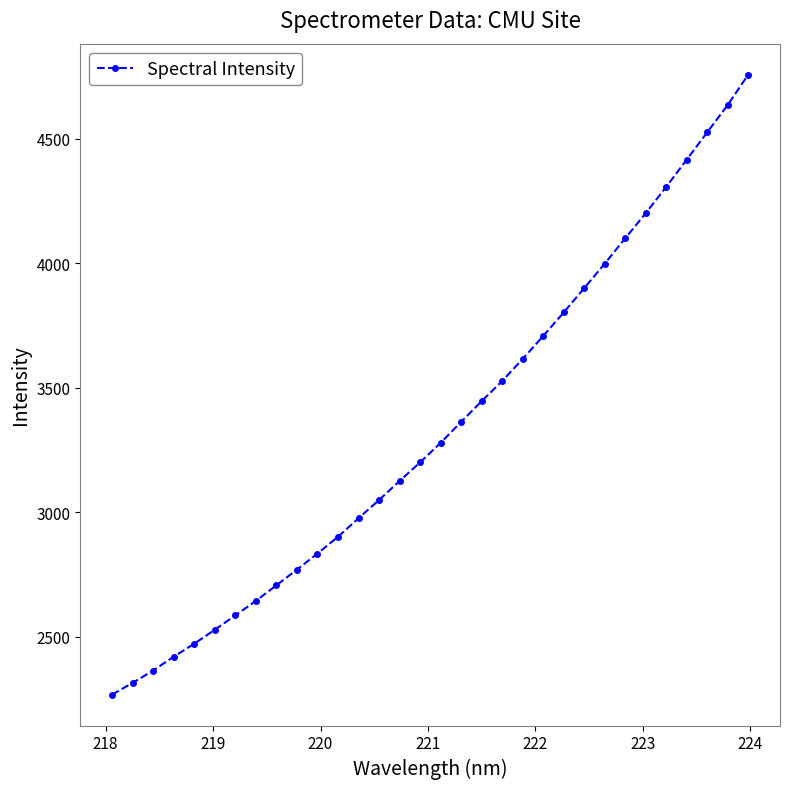

What is the smallest value displayed?

2268.6